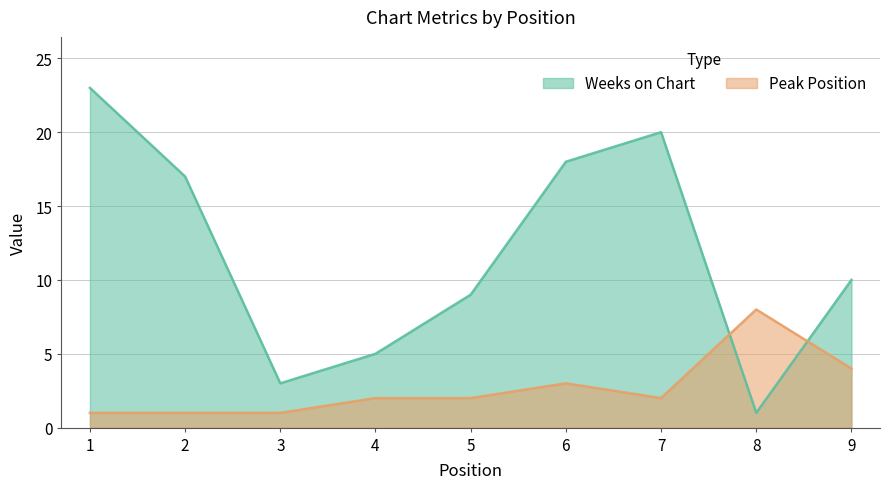

The Weeks on Chart series shows 5 at 5. True or false?

False